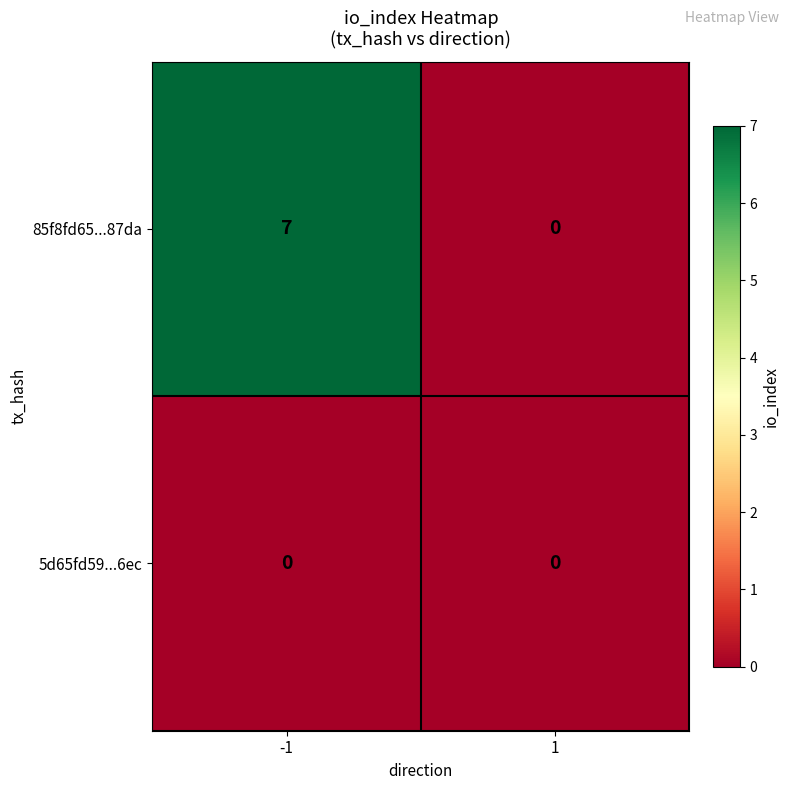

How many positive values does the 85f8fd65...87da series have?

1